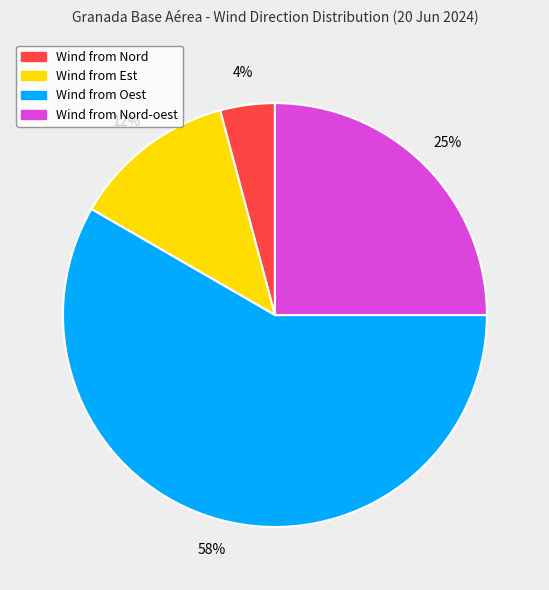

Is there a majority slice in this chart?

Yes